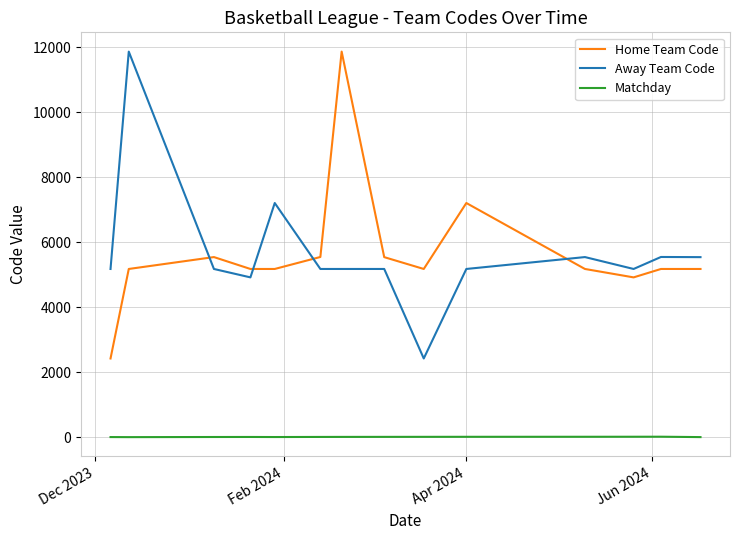

True or false: Home Team Code and Matchday cross at least once.

False